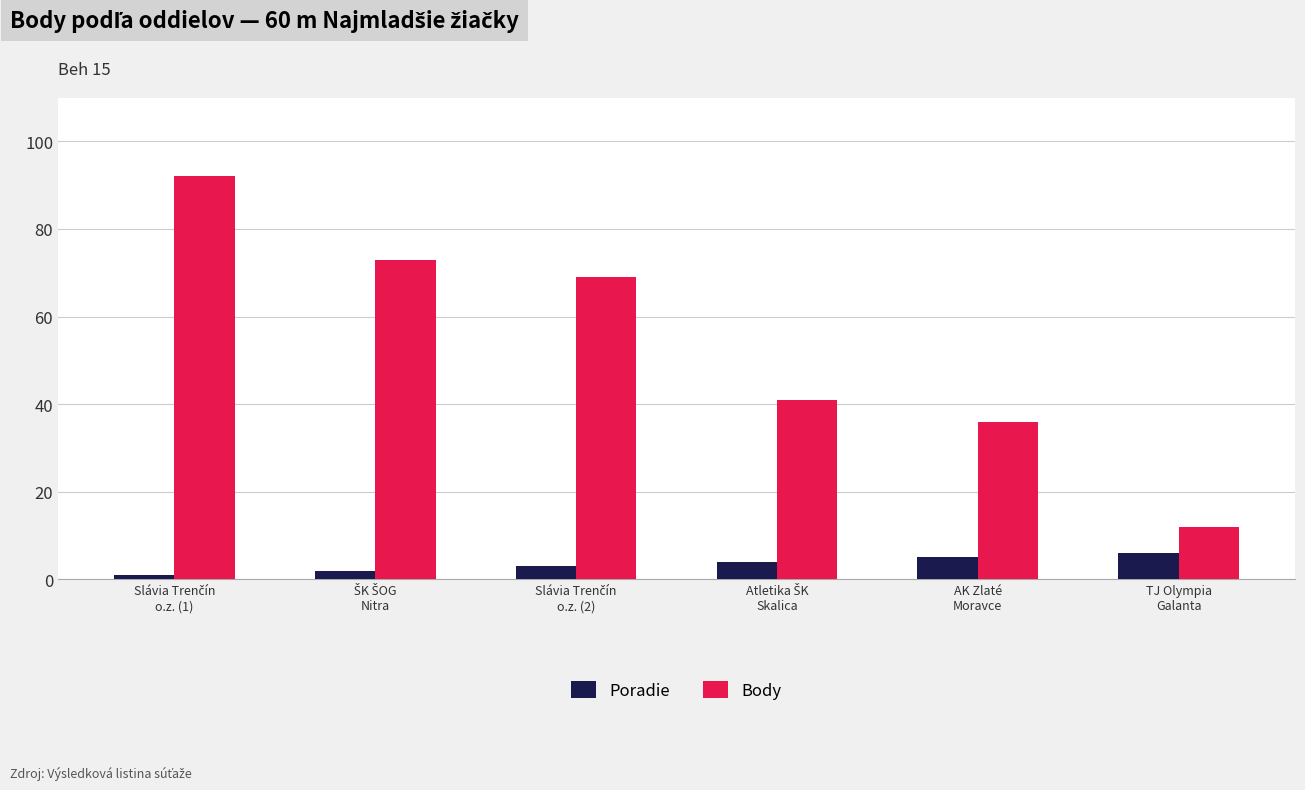

What is the average value of the Poradie series?

4